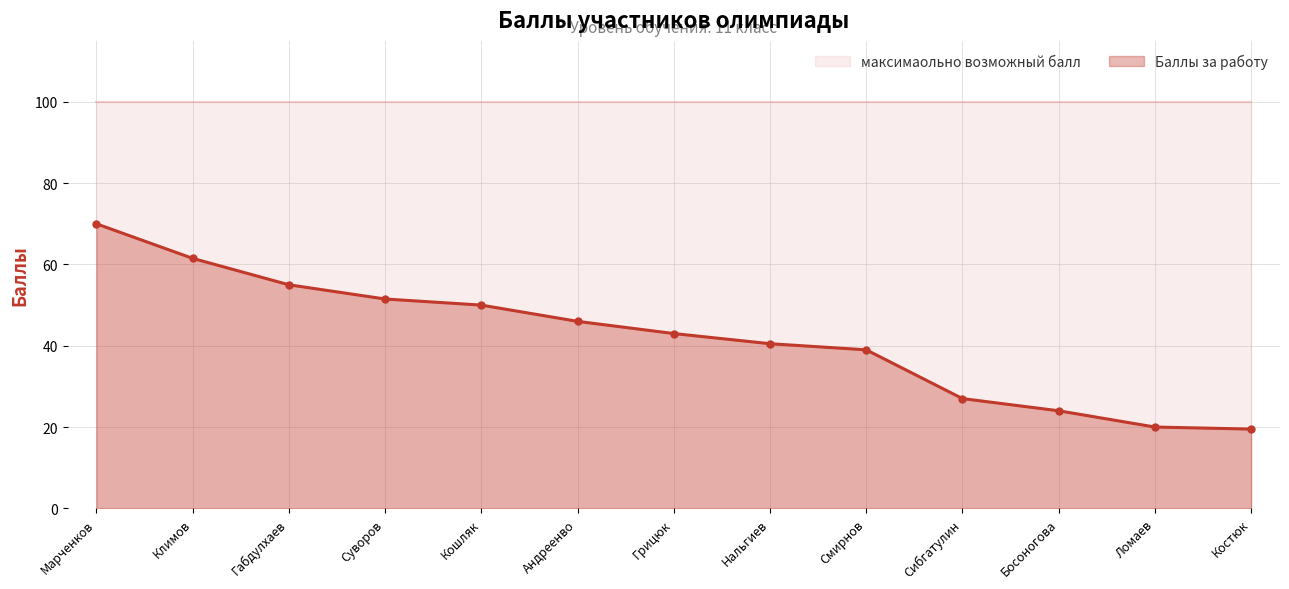

What is the value of the Баллы за работу point at the 3rd from the left?

55.0